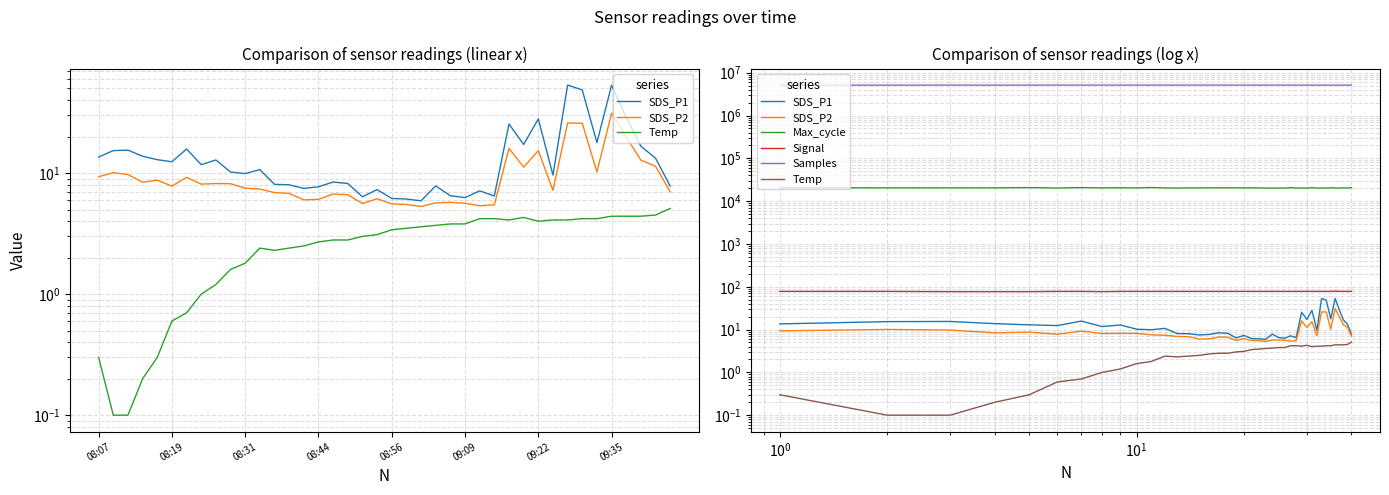

Reading right to left, list all the values displayed in this chart.

SDS_P1: 7.8	13.3	16.7	28.8	53.2	17.8	48.6	53.3	9.6	28.0	17.2	25.4	6.5	7.1	6.3	6.5	7.8	5.9	6.1	6.2	7.3	6.4	8.2	8.4	7.7	7.5	8.0	8.1	10.7	9.9	10.2	12.8	11.7	15.8	12.4	12.9	13.8	15.5	15.3	13.6
SDS_P2: 7.0	11.4	12.8	19.8	31.3	10.2	25.8	25.9	7.2	15.3	11.2	16.0	5.5	5.4	5.6	5.7	5.7	5.3	5.5	5.6	6.1	5.6	6.6	6.7	6.1	6.0	6.8	6.9	7.4	7.5	8.2	8.2	8.1	9.2	7.8	8.7	8.4	9.7	10.1	9.3
Temp: 5.1	4.5	4.4	4.4	4.4	4.2	4.2	4.1	4.1	4.0	4.3	4.1	4.2	4.2	3.8	3.8	3.7	3.6	3.5	3.4	3.1	3.0	2.8	2.8	2.7	2.5	2.4	2.3	2.4	1.8	1.6	1.2	1.0	0.7	0.6	0.3	0.2	0.1	0.1	0.3
Max_cycle: 20693.0	20211.0	20510.0	20184.0	20233.0	20510.0	20163.0	20256.0	20194.0	20636.0	20182.0	20222.0	20221.0	20655.0	20181.0	20202.0	20198.0	20174.0	20404.0	20443.0	20432.0	20467.0	20533.0	20536.0	20456.0	20404.0	20407.0	20174.0	20430.0	20808.0	20396.0	20542.0	20434.0	20777.0	20271.0	20761.0	20438.0	20438.0	20443.0	20655.0
Signal: 78.0	78.0	78.0	78.0	79.0	78.0	78.0	78.0	78.0	78.0	78.0	78.0	78.0	78.0	78.0	78.0	78.0	78.0	78.0	78.0	78.0	78.0	78.0	78.0	78.0	78.0	78.0	78.0	78.0	78.0	78.0	78.0	77.0	78.0	78.0	77.0	77.0	77.0	78.0	78.0
Samples: 5139691.0	5125885.0	5140954.0	5141191.0	5139257.0	5140707.0	5140480.0	5140835.0	5140557.0	5141093.0	5141333.0	5146128.0	5153024.0	5151132.0	5153518.0	5153204.0	5153168.0	5151488.0	5153642.0	5152417.0	5152567.0	5154211.0	5152498.0	5153767.0	5152123.0	5153168.0	5153368.0	5152074.0	5152906.0	5152776.0	5153031.0	5153064.0	5153218.0	5152570.0	5151456.0	5152779.0	5139063.0	5152682.0	5134538.0	5153241.0